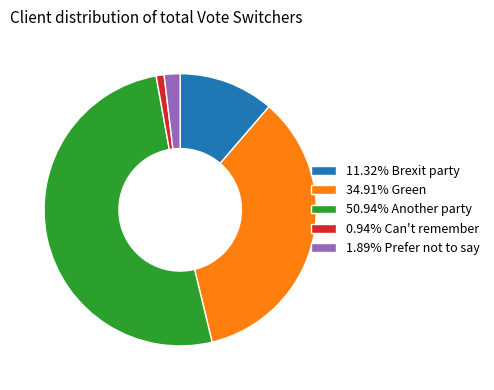

Is there a majority slice in this chart?

Yes